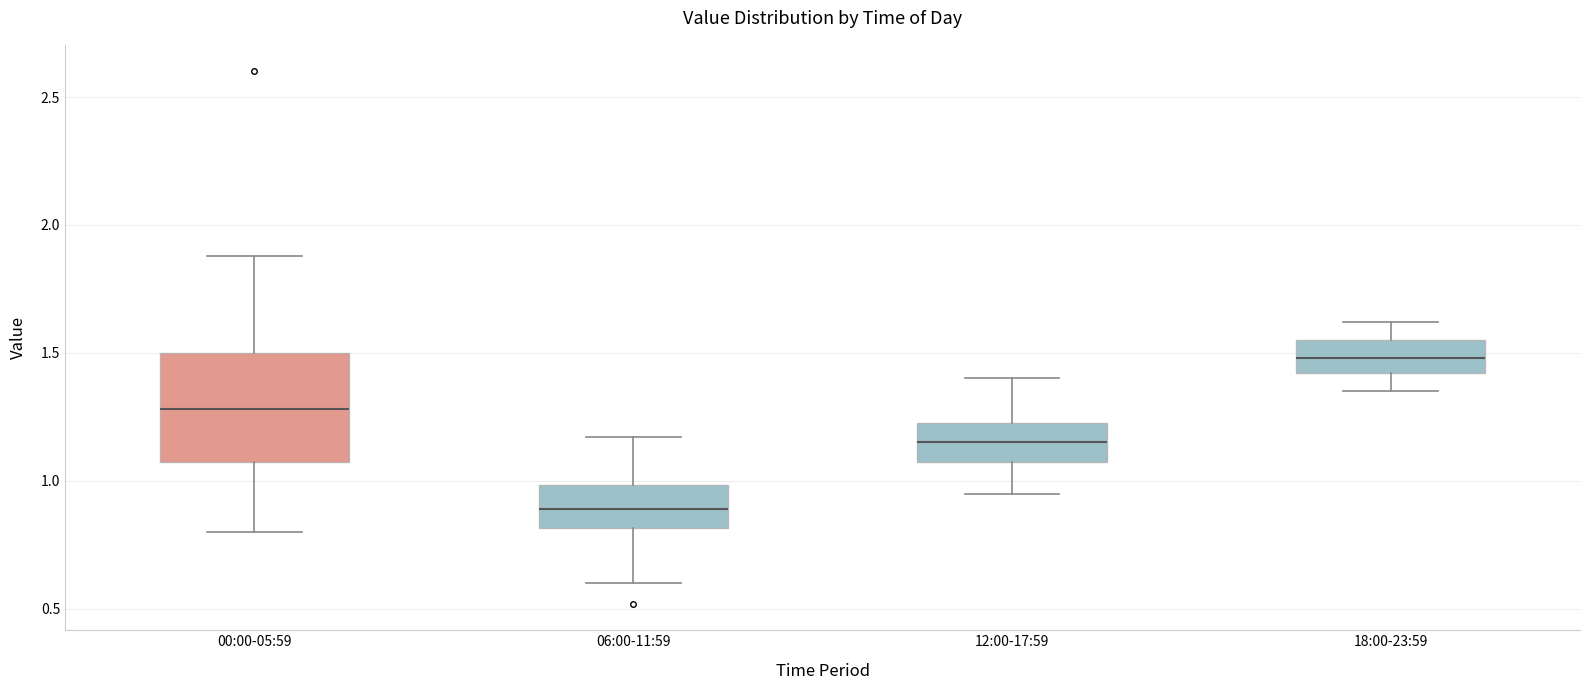

Reading left to right, read every box against the y-axis: the position of its median line, the range the box covers, and the ends of its whiskers. The values are not printed on the chart, so give them approximately, as read against the axis.

00:00-05:59: median 1.30, box 1.05 to 1.50, whiskers 0.80 to 1.90
06:00-11:59: median 0.90, box 0.80 to 1.00, whiskers 0.60 to 1.15
12:00-17:59: median 1.15, box 1.05 to 1.25, whiskers 0.95 to 1.40
18:00-23:59: median 1.50, box 1.40 to 1.55, whiskers 1.35 to 1.60